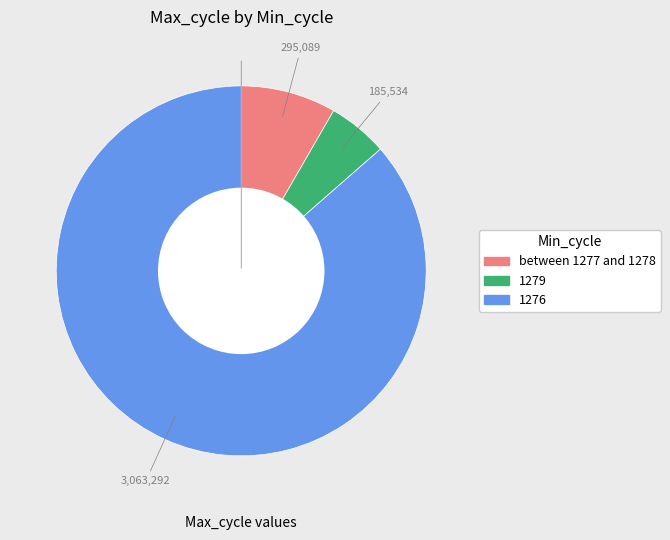

Is there a majority slice in this chart?

Yes